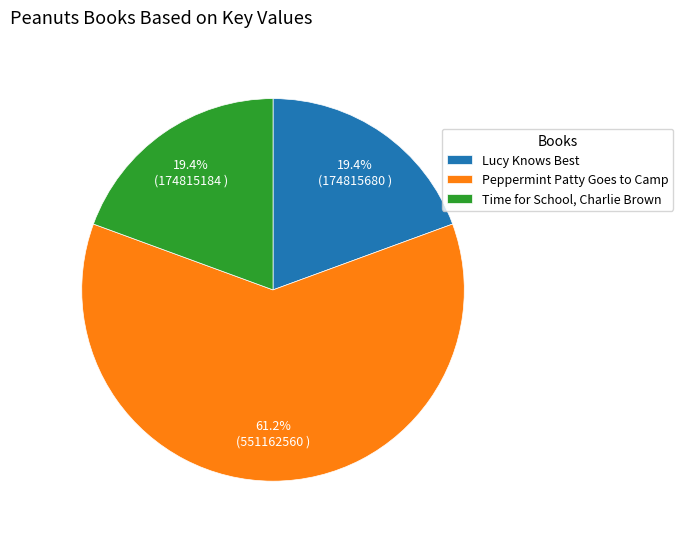

To the nearest percent, what percentage of the pie is Peppermint Patty Goes to Camp?

61%